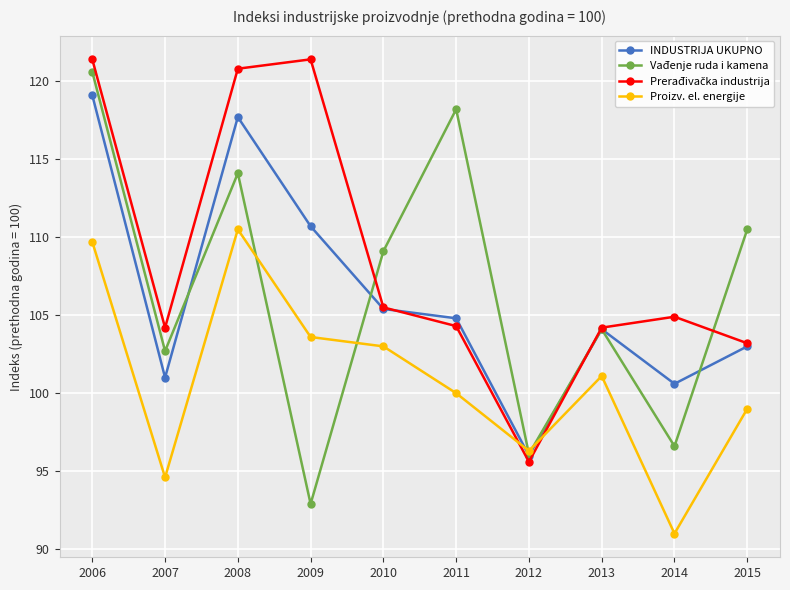

True or false: INDUSTRIJA UKUPNO has more than 1 points higher than both neighbors.

True